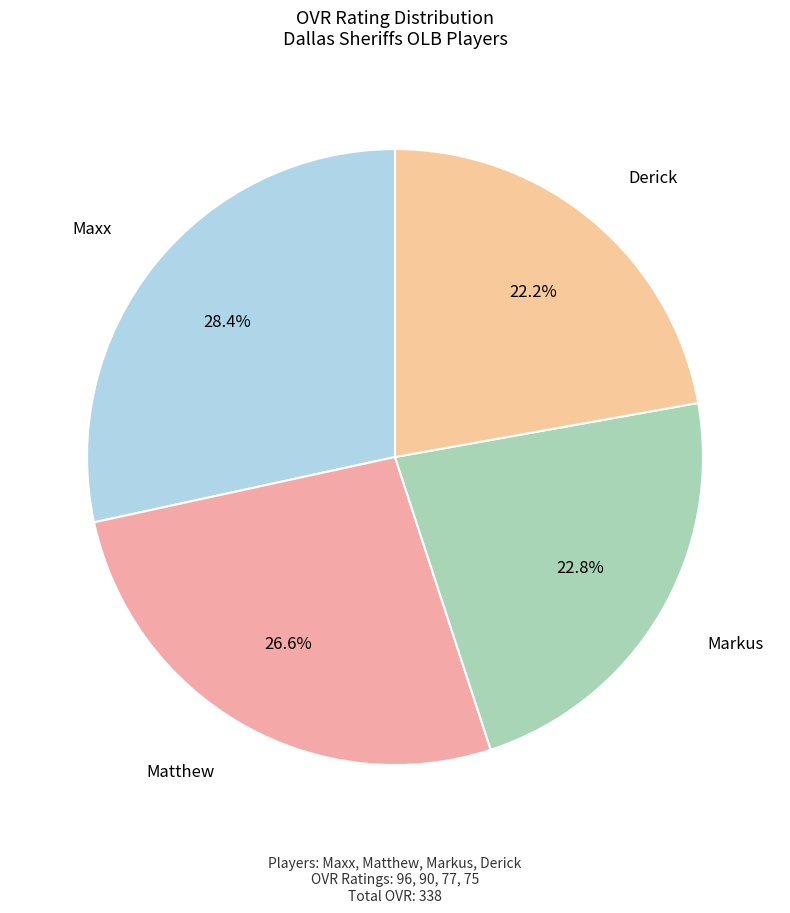

Combined, do Markus and Derick account for over 50%?

No